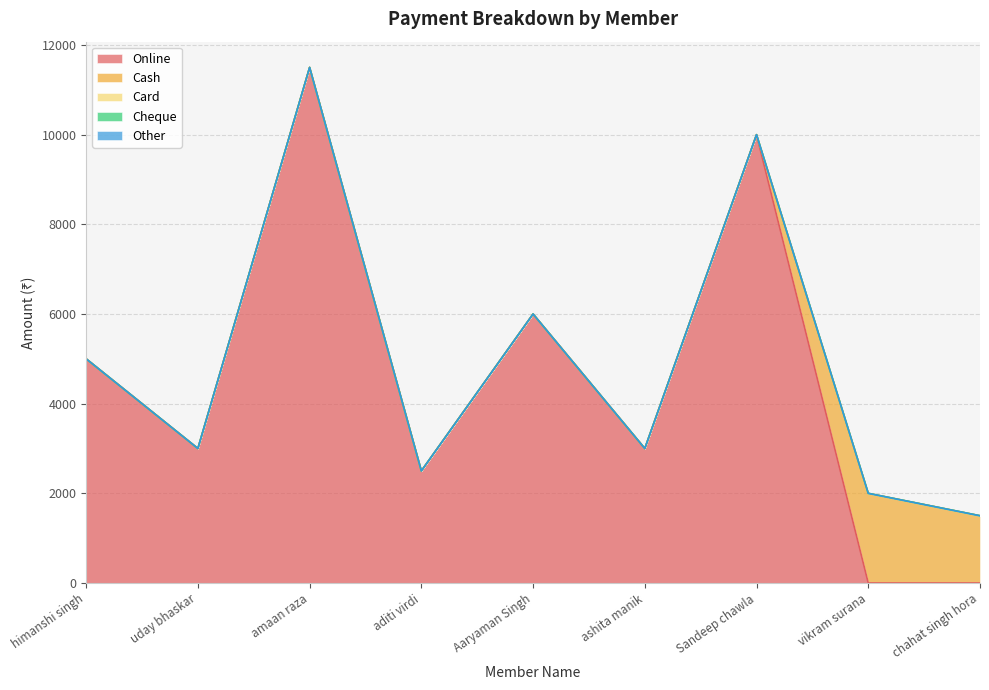

What are all the series names shown in the legend?

Online, Cash, Card, Cheque, Other